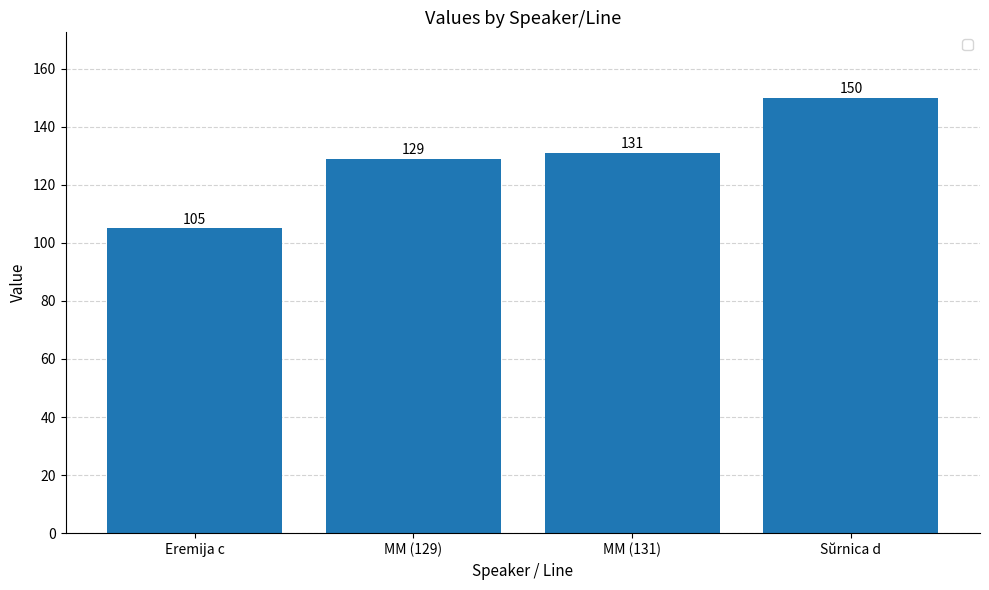

What is the value of the 3rd bar from the left?

131